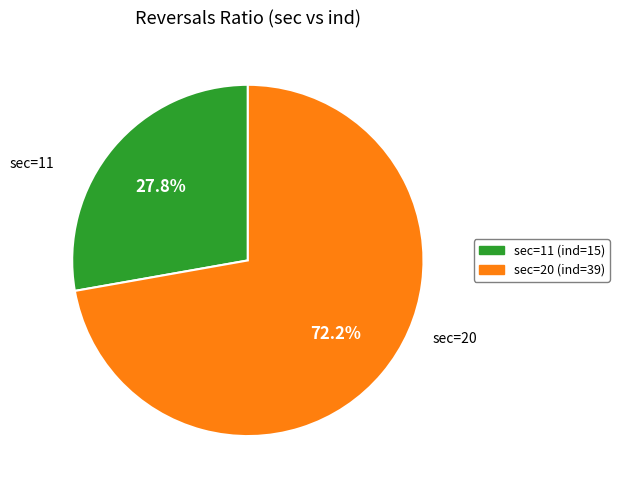

To the nearest percent, what is the average slice percentage?

50%